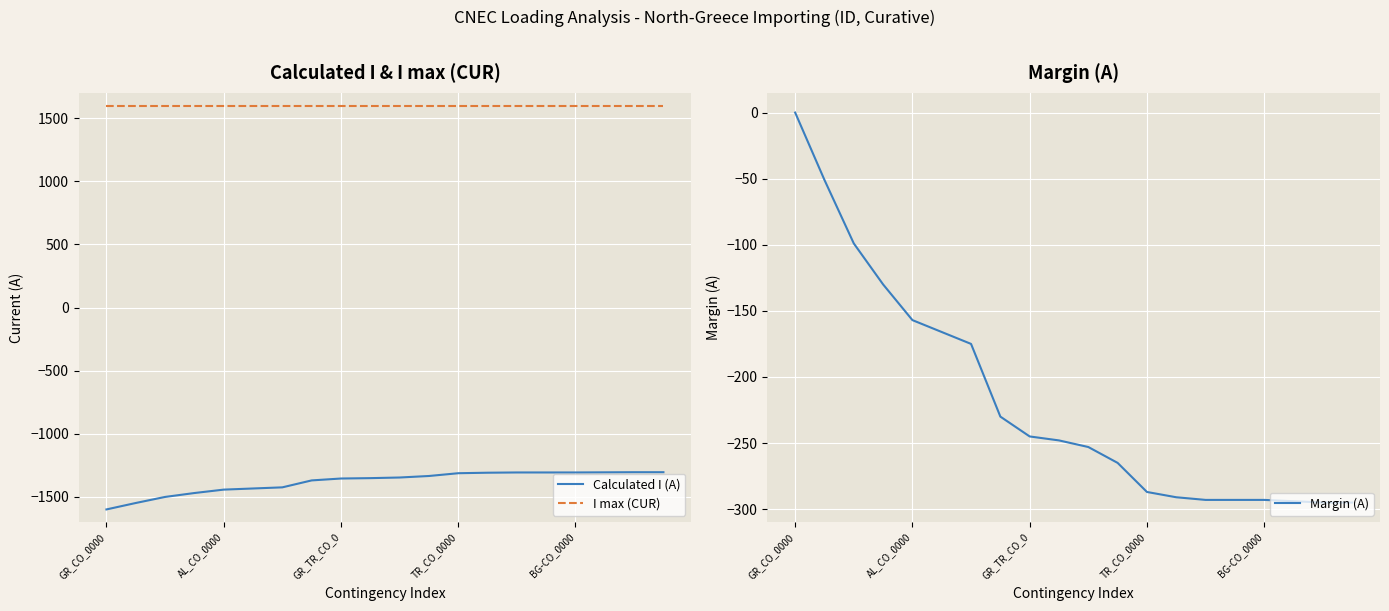

What is the highest value of the Calculated I (A) series?

-1305